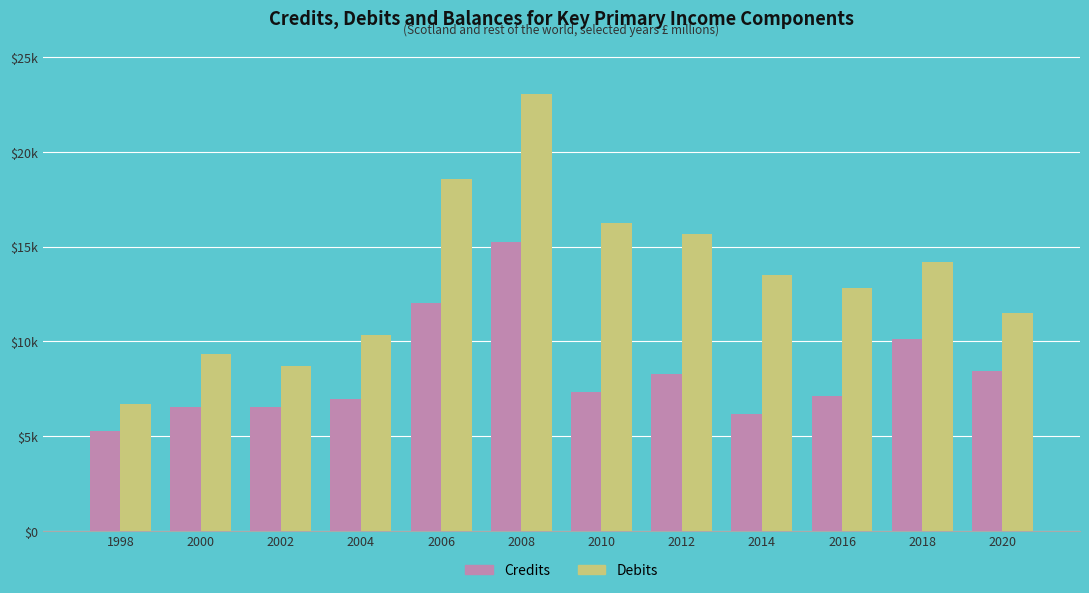

At which label does Debits reach its minimum?

1998